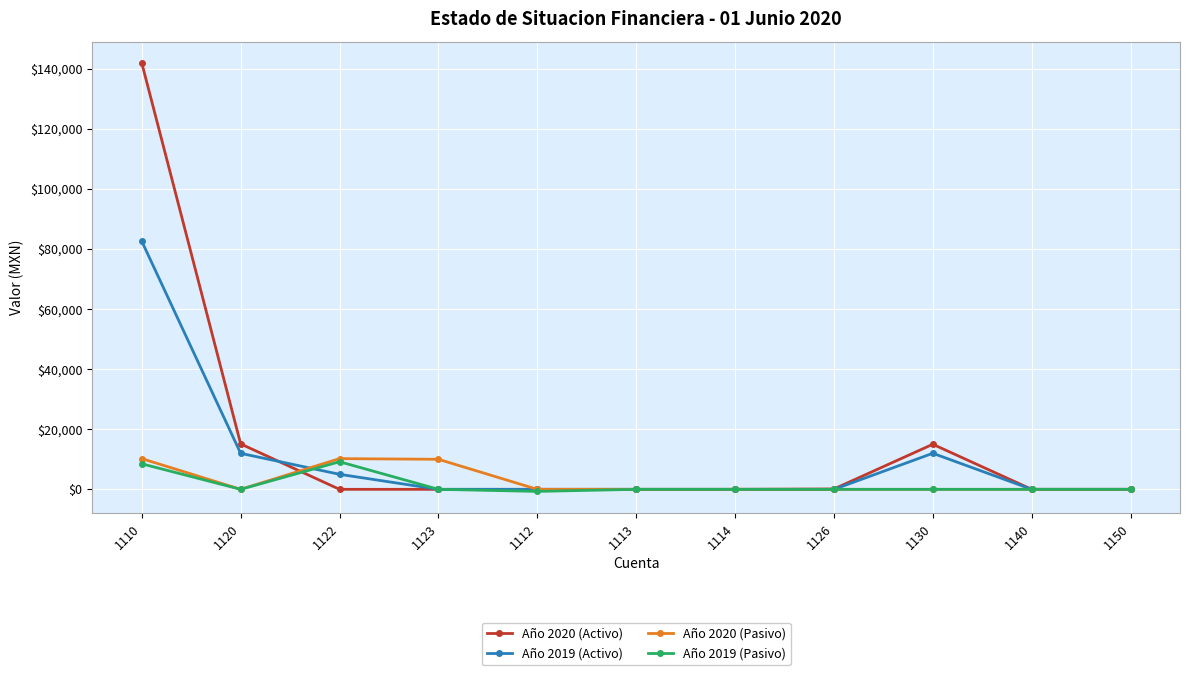

What is the approximate value of Año 2020 (Pasivo) at 1122?

10218.5